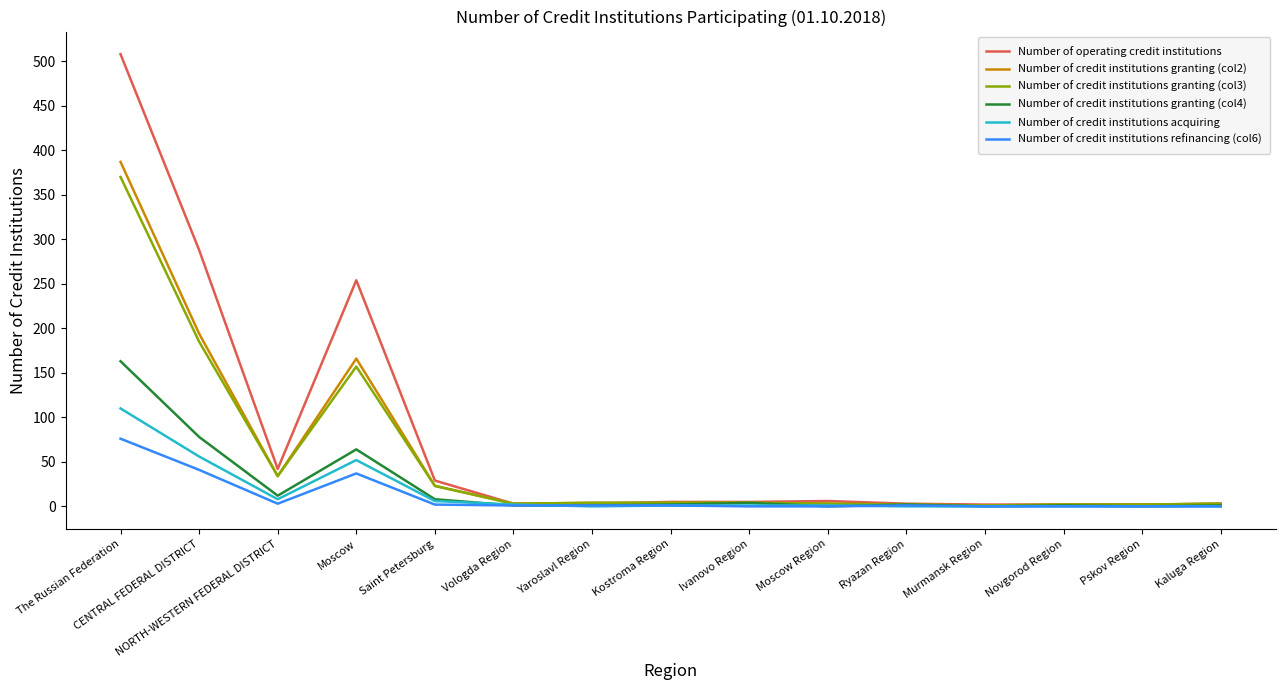

Which series has the widest spread of values?

Number of operating credit institutions